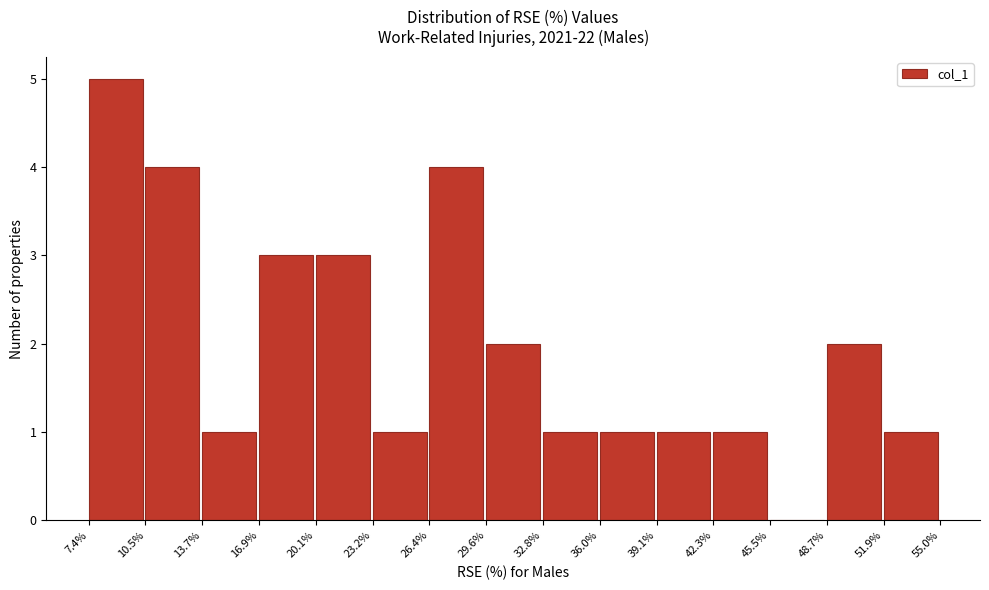

Over which range of the x-axis is the bar tallest?

7.4% to 10.5%